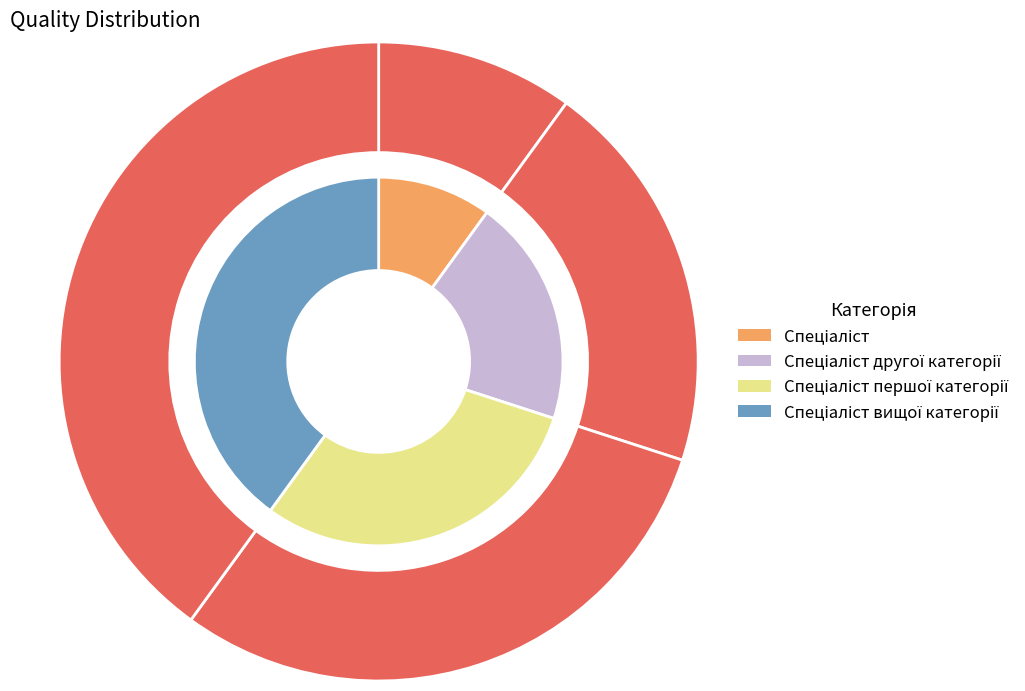

The Спеціаліст другої категорії slice represents 20% of the pie. True or false?

True